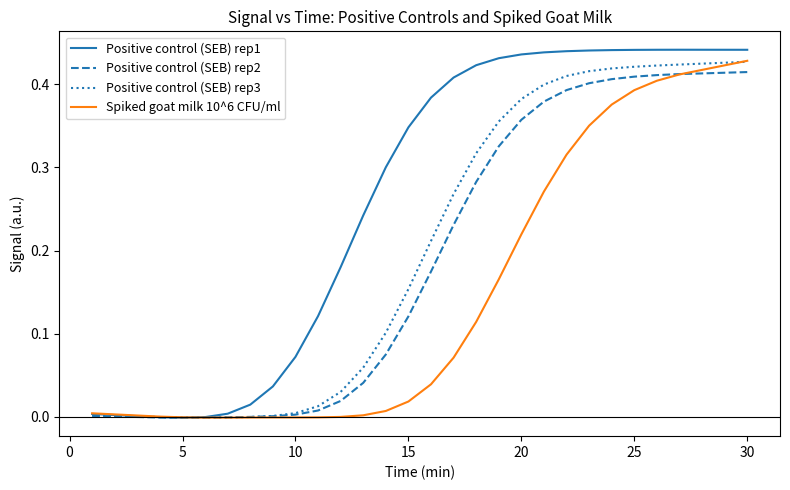

How many intersections are there between Spiked goat milk 10^6 CFU/ml and Positive control (SEB) rep1?

1